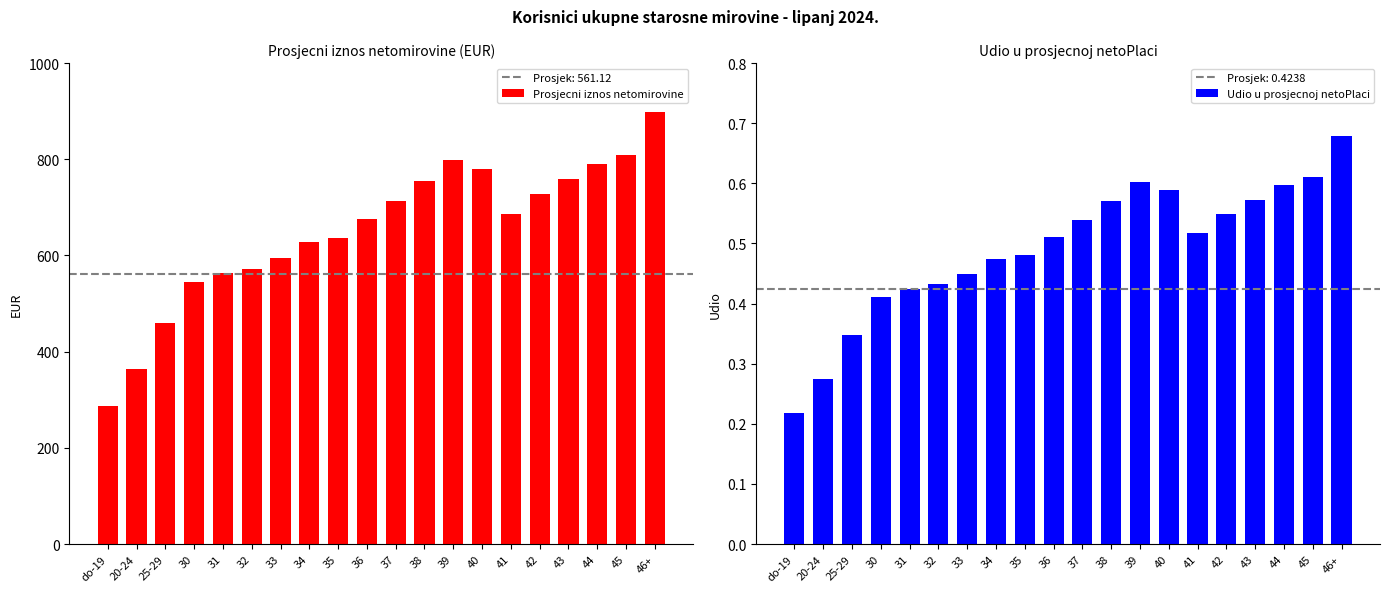

What position from the right is 33?

14